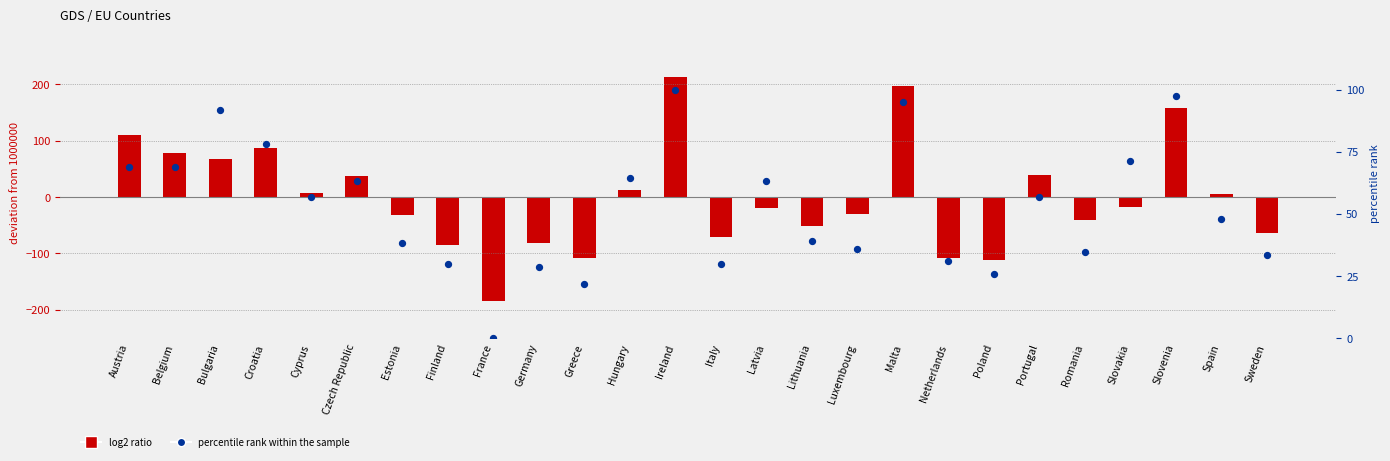

What are all the series names shown in the legend?

log2 ratio, percentile rank within the sample